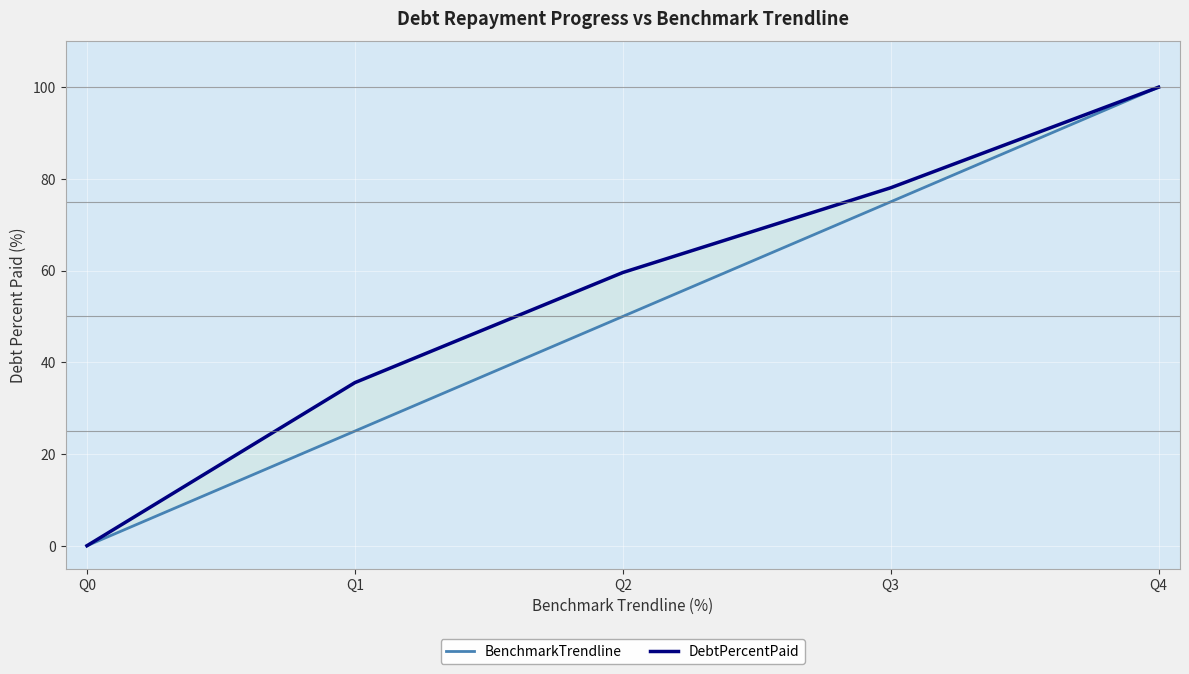

True or false: DebtPercentPaid has a value of 26.5 at Q2.

False